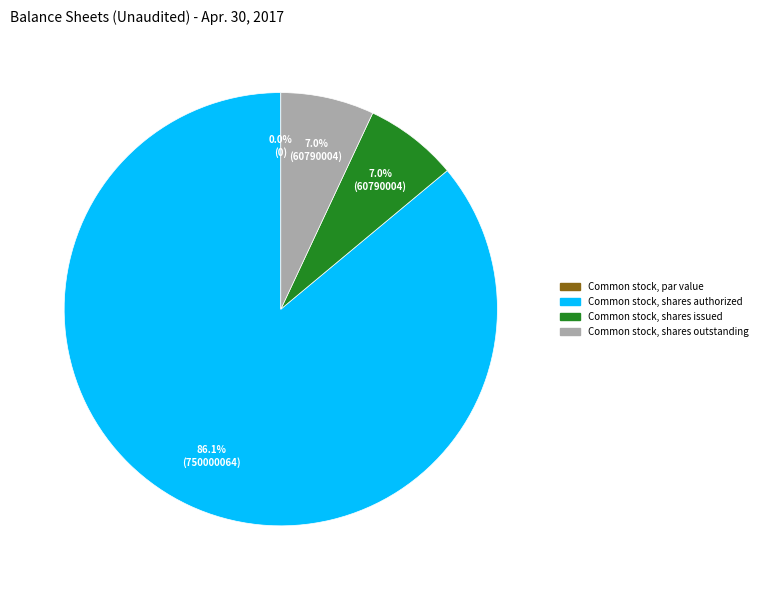

Is it true that Common stock, shares outstanding is 1% of the pie?

False